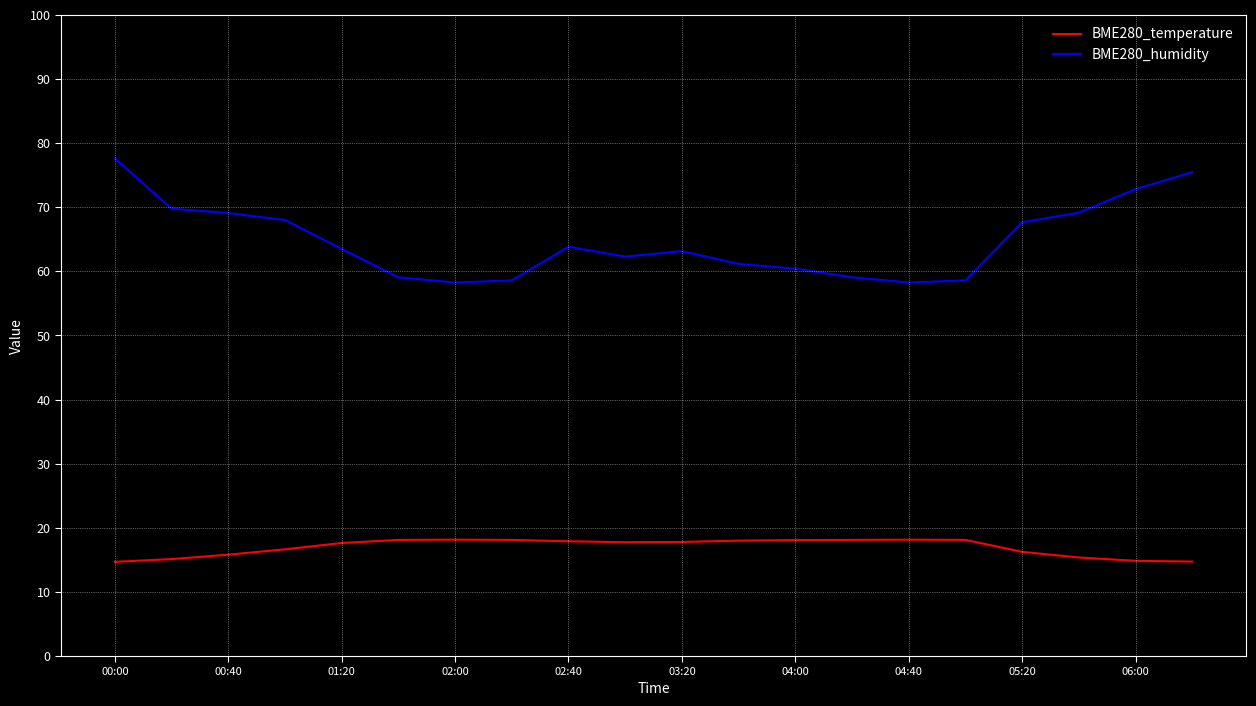

Which series has the largest total across all categories?

BME280_humidity